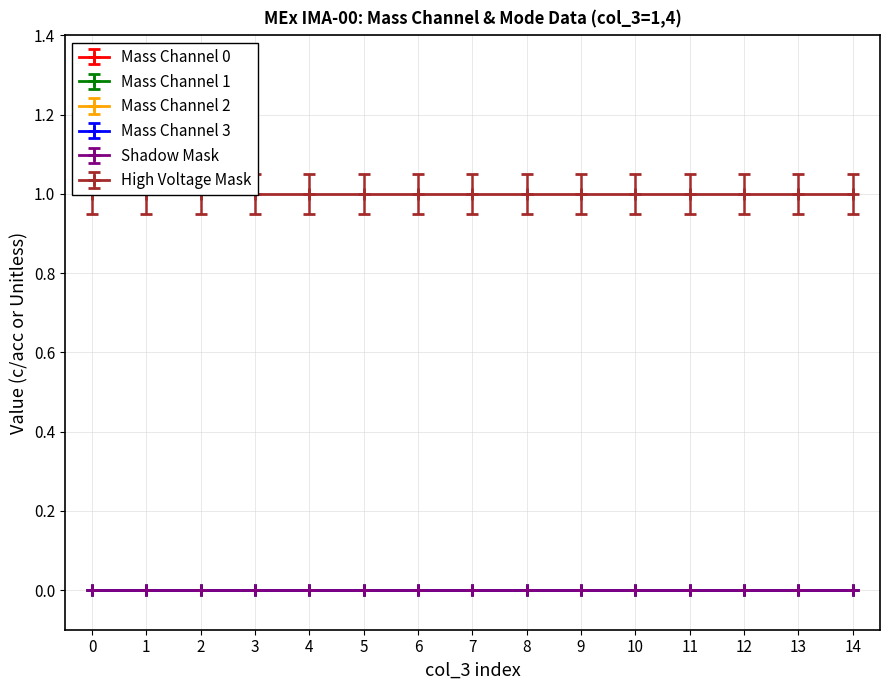

Is it true that Mass Channel 2 equals 0 at 6?

True